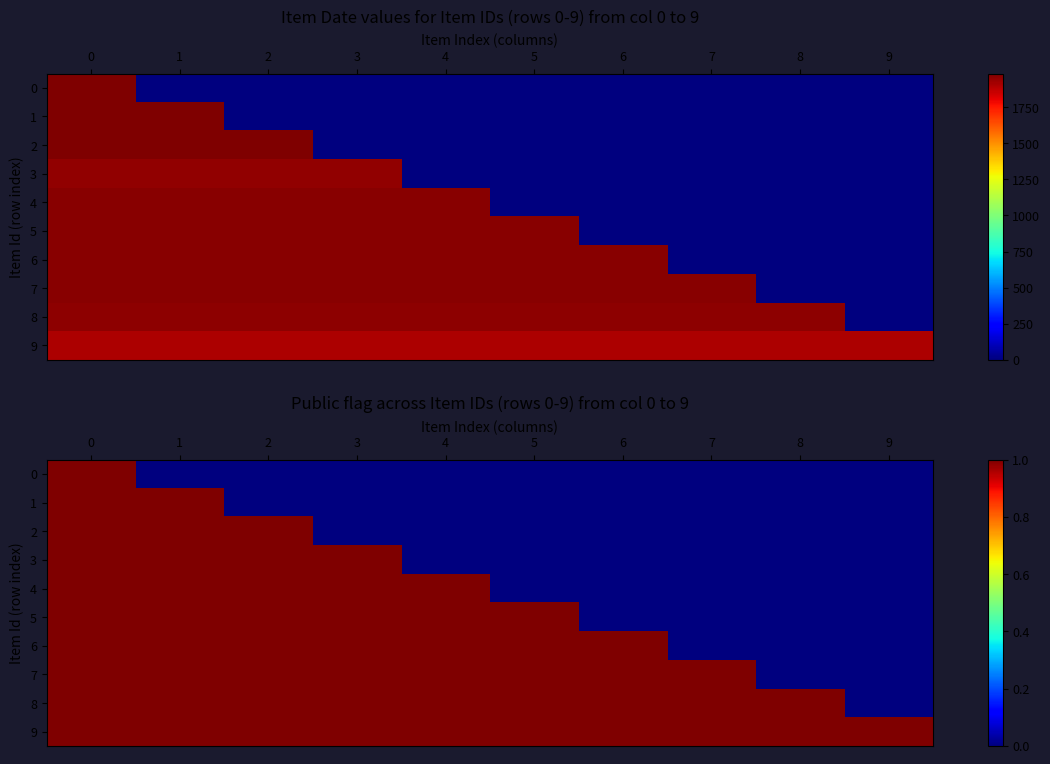

At how many categories does at least one series exceed 0?

10